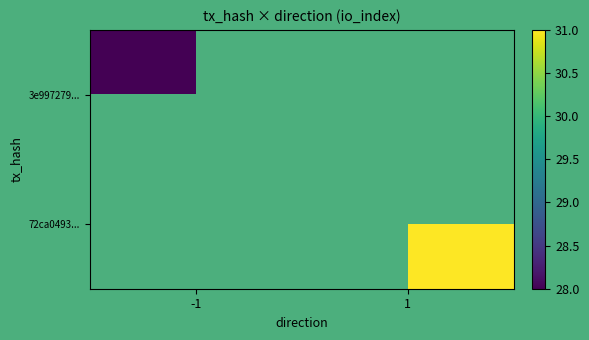

True or false: 72ca0493... has a value of 31.0 at 1.

True